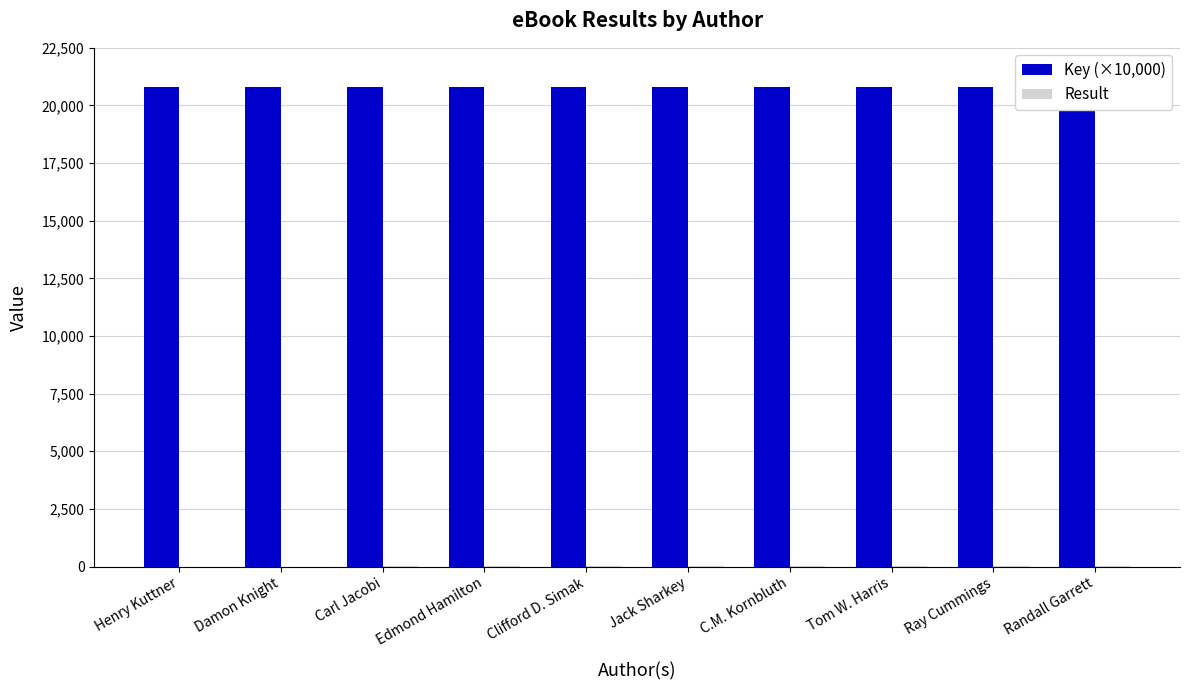

True or false: Key (×10,000) has a value of 20793.9 at Carl Jacobi.

True